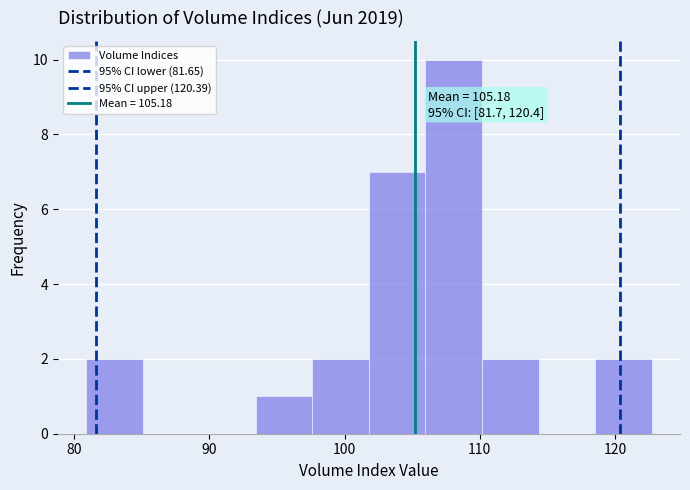

Over which range of the x-axis is the bar tallest?

106 to 110